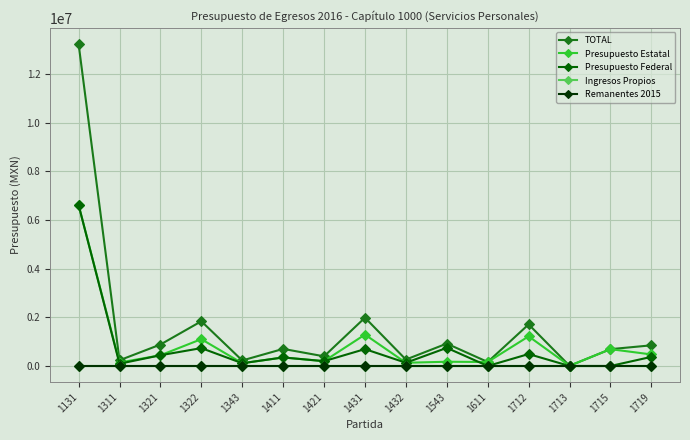

How many lines are shown in the chart?

5